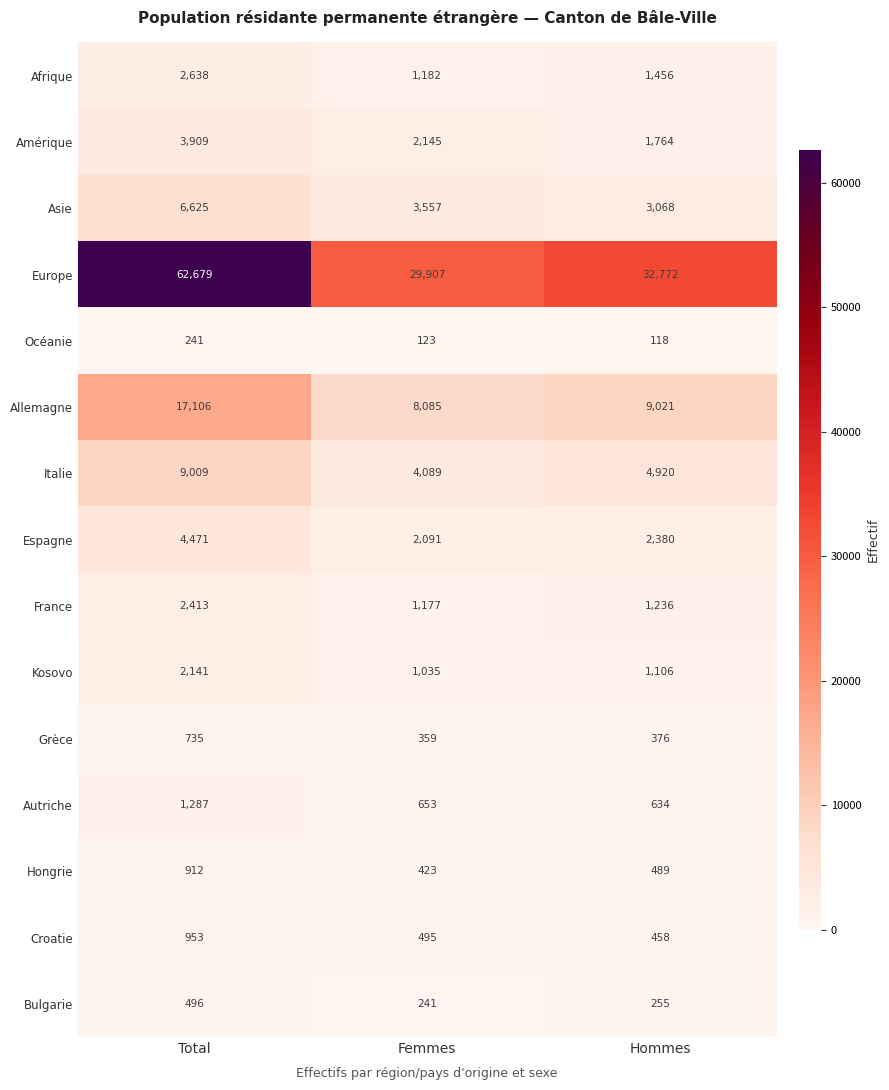

What is the smallest value displayed?

118